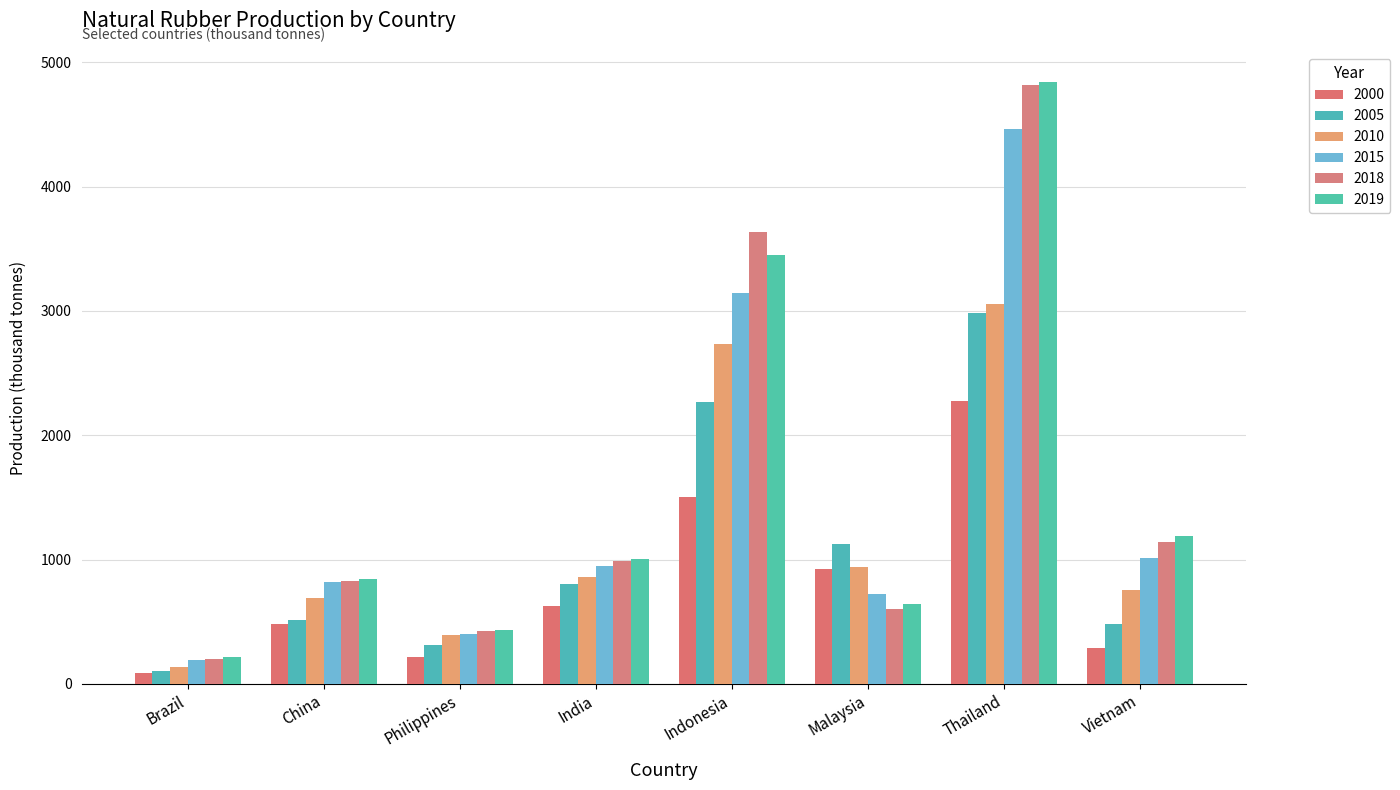

True or false: 2010 has a value of 395.2 at Philippines.

True